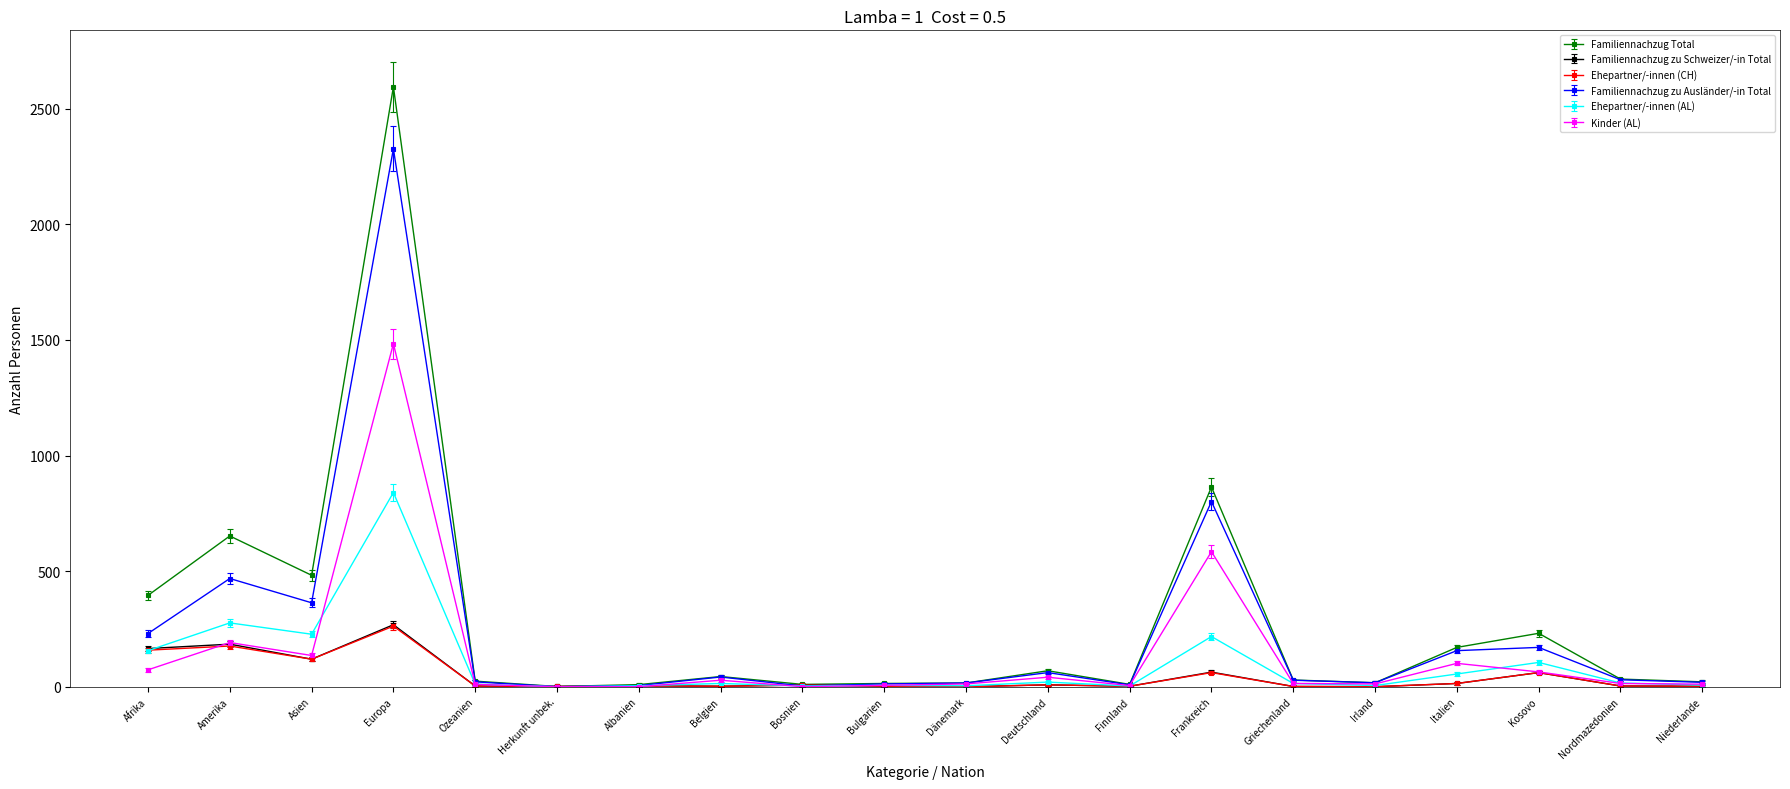

What are all the series names shown in the legend?

Familiennachzug Total, Familiennachzug zu Schweizer/-in Total, Ehepartner/-innen (CH), Familiennachzug zu Ausländer/-in Total, Ehepartner/-innen (AL), Kinder (AL)